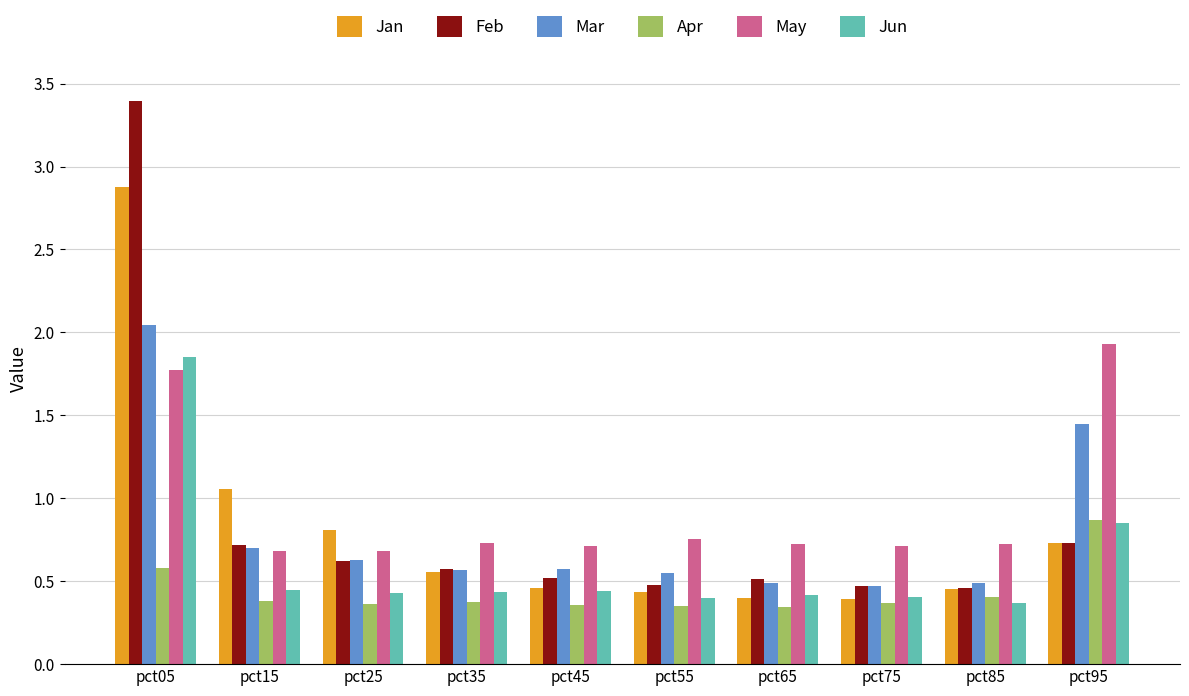

True or false: Jan has a value of 0.7 at pct95.

True